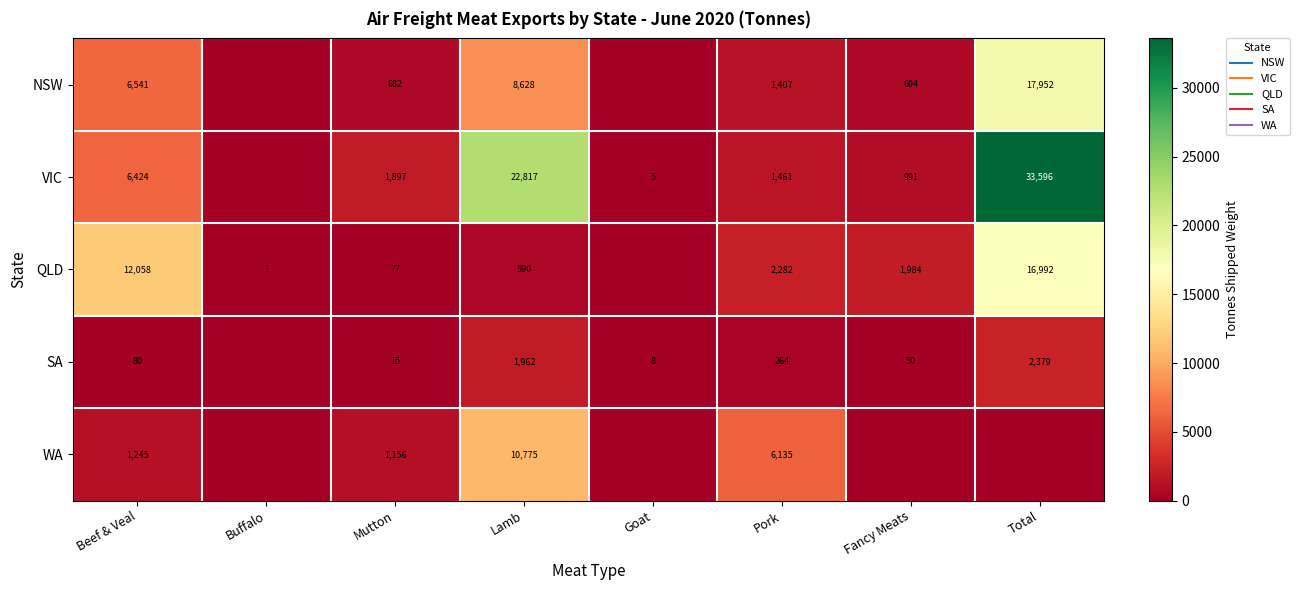

Which has a higher value, Lamb or Goat?

Lamb